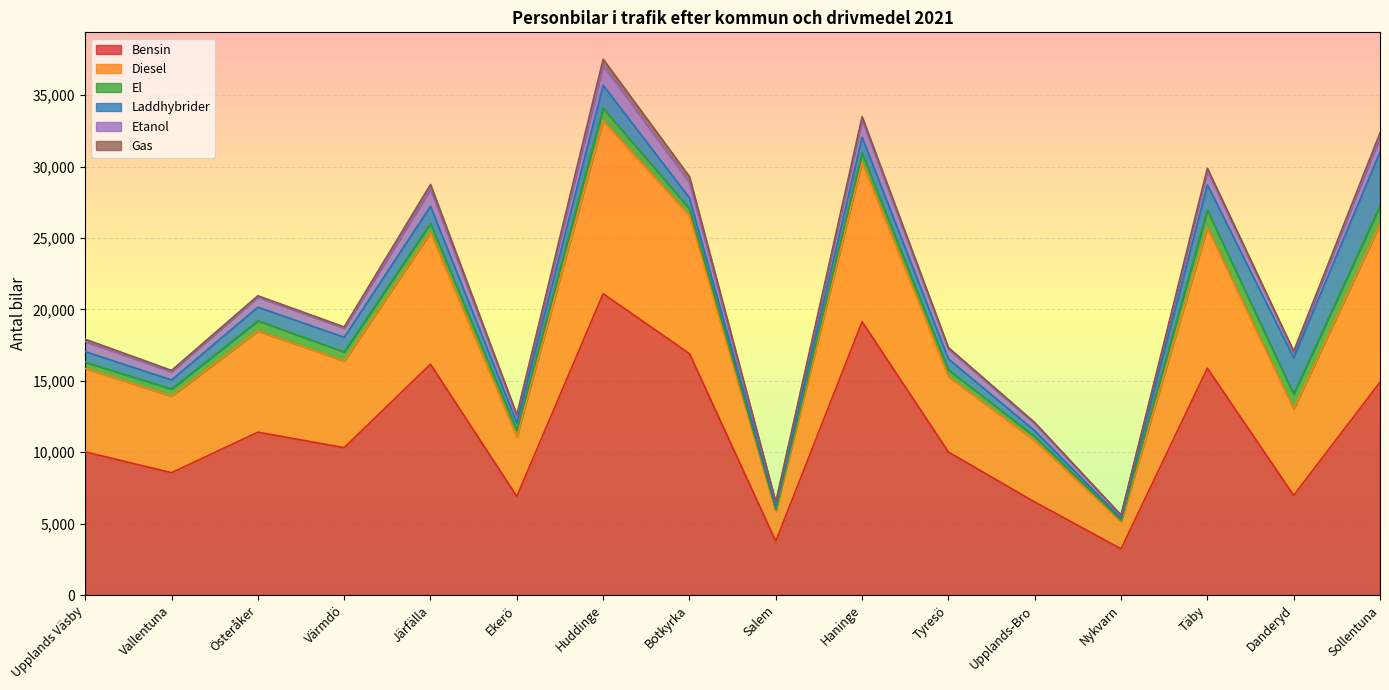

What is the minimum value for Bensin?

3237